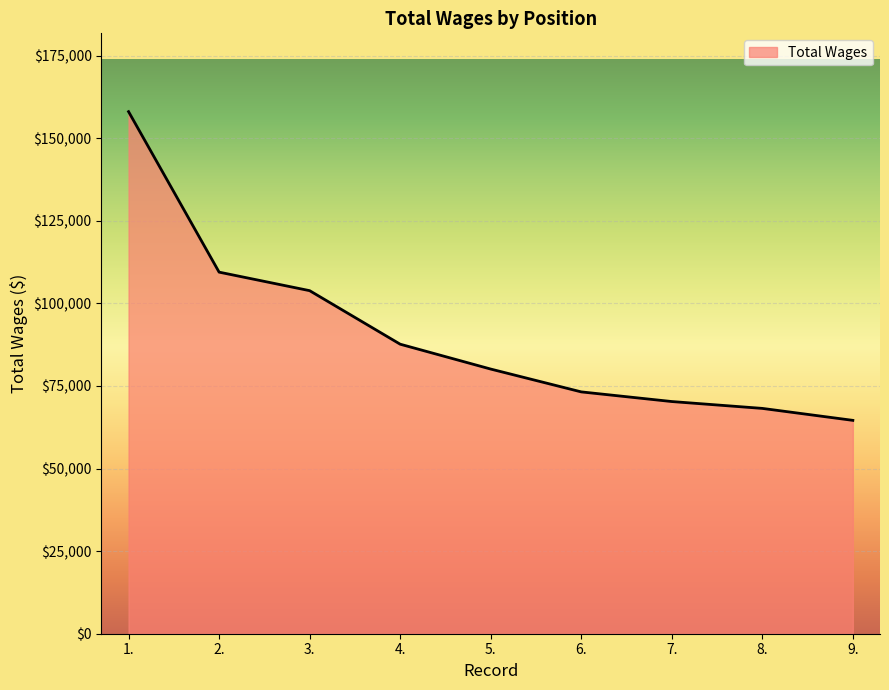

Reading right to left, list all the values displayed in this chart.

64600	68220	70297	73219	80131	87660	103868	109476	158067